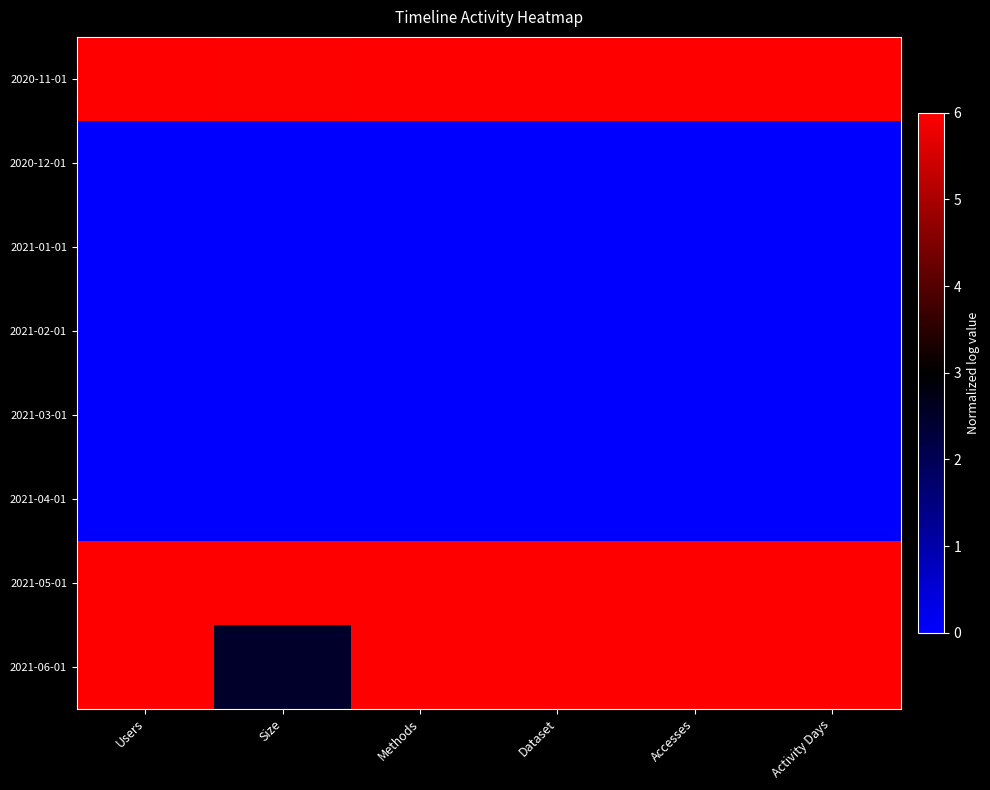

Between Accesses and Dataset, which is larger?

Accesses